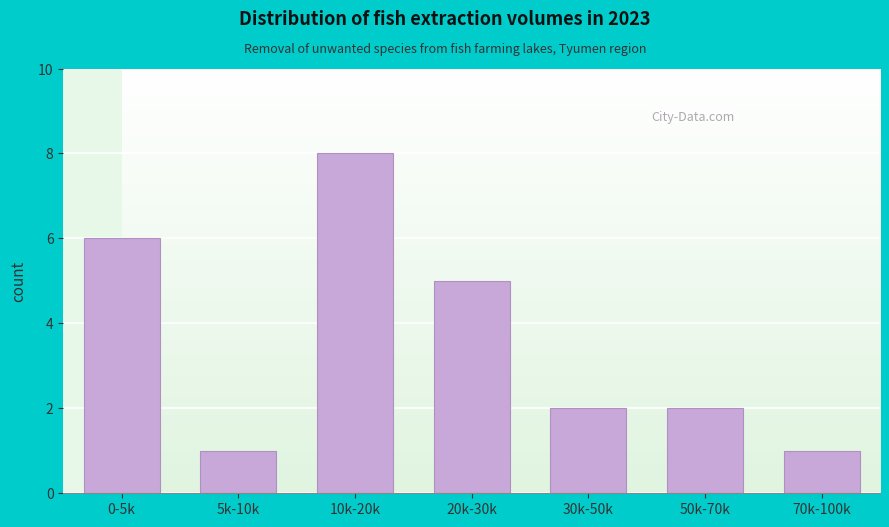

Reading left to right, extract all data points from this chart.

6	1	8	5	2	2	1